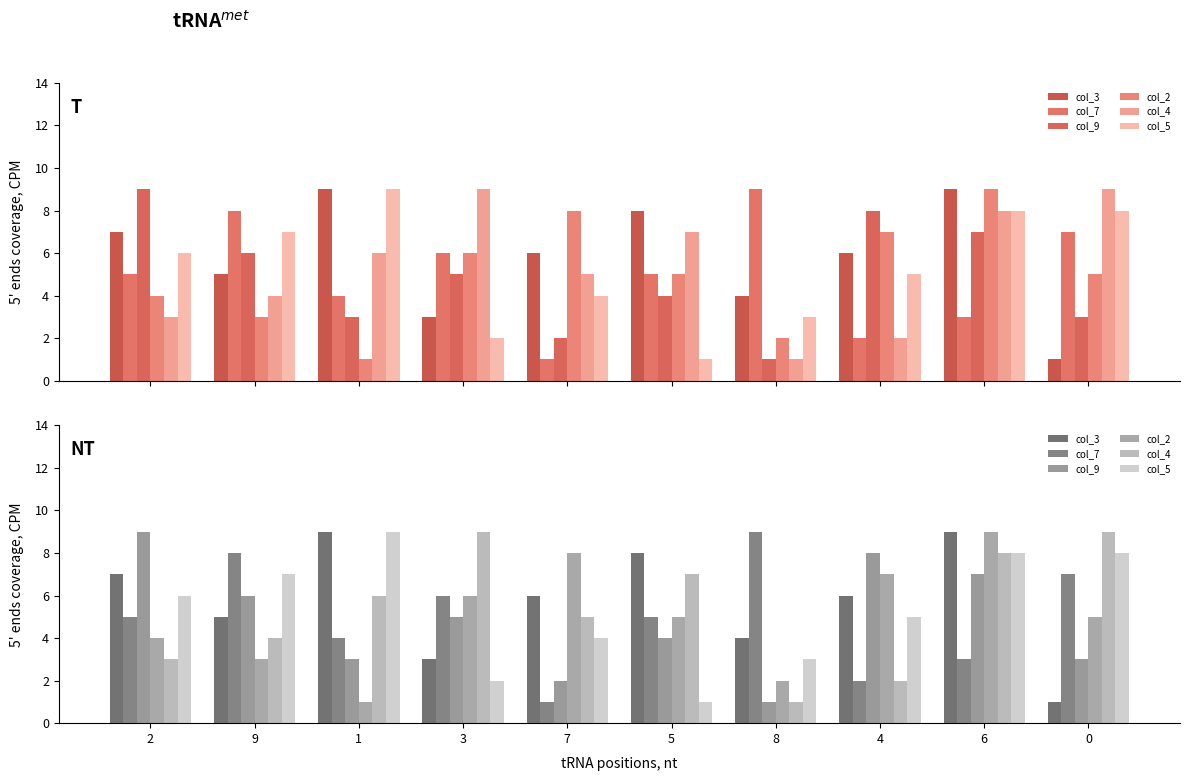

At which label is col_5 closest to 5?

4